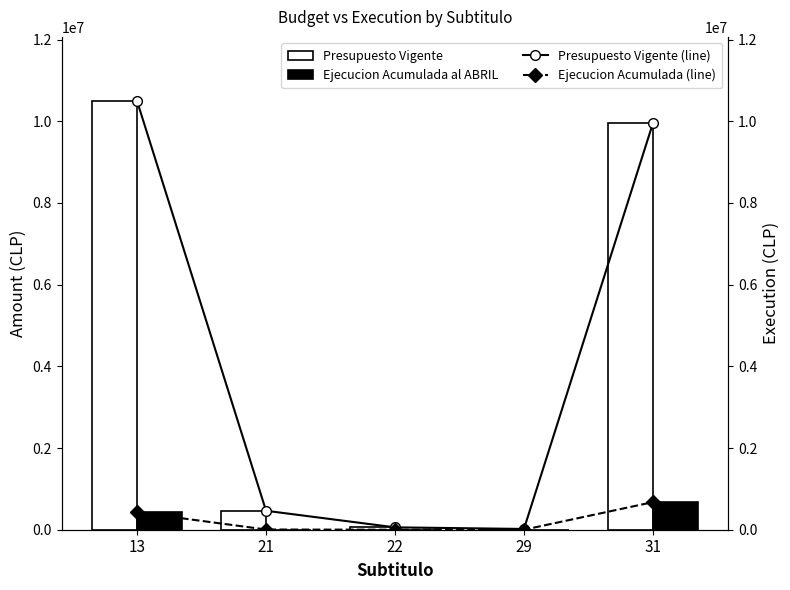

Which has a higher value, 13 or 21?

13